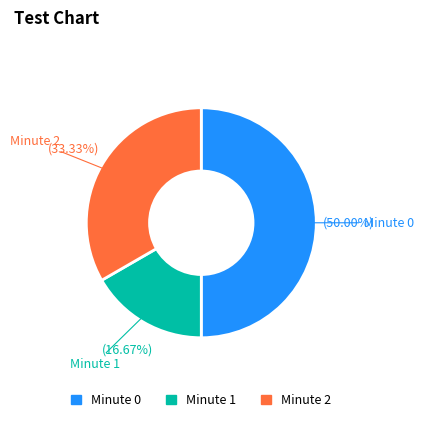

How many segments does this pie chart have?

3